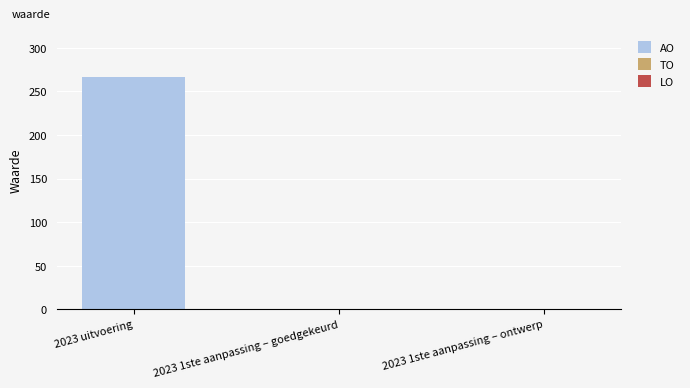

Are the bars horizontal?

No